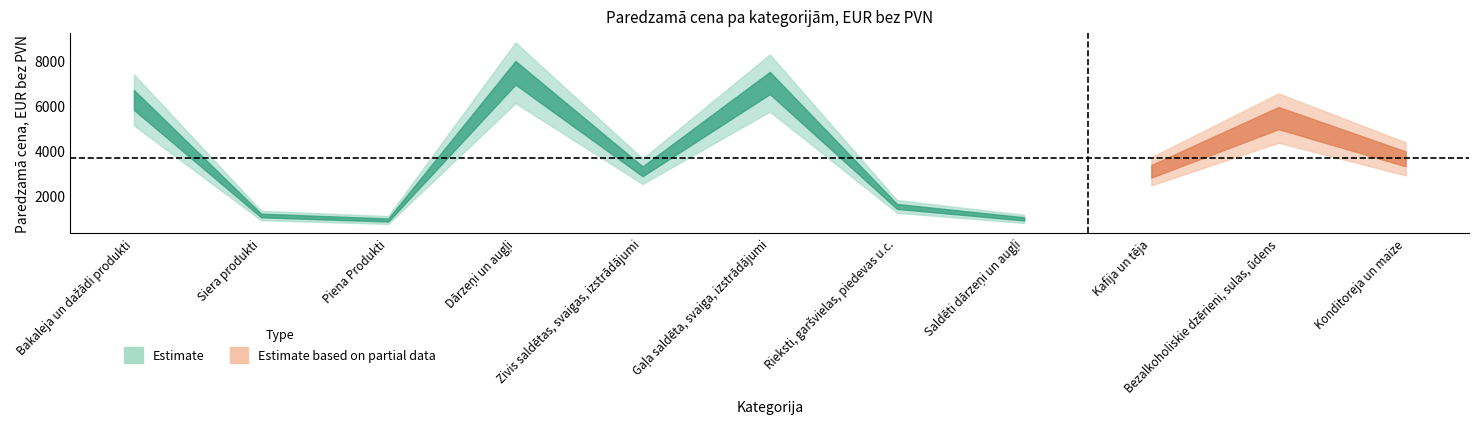

Reading left to right, what are all the values shown in this chart?

Bakaleja un dažādi produkti=6250	Siera produkti=1150	Piena Produkti=950	Dārzeņi un augļi=7450	Zivis saldētas, svaigas, izstrādājumi=3100	Gaļa saldēta, svaiga, izstrādājumi=7000	Rieksti, garšvielas, piedevas u.c.=1550	Saldēti dārzeņi un augļi=1000	Kafija un tēja=3100	Bezalkoholiskie dzērieni, sulas, ūdens=5450	Konditoreja un maize=3650